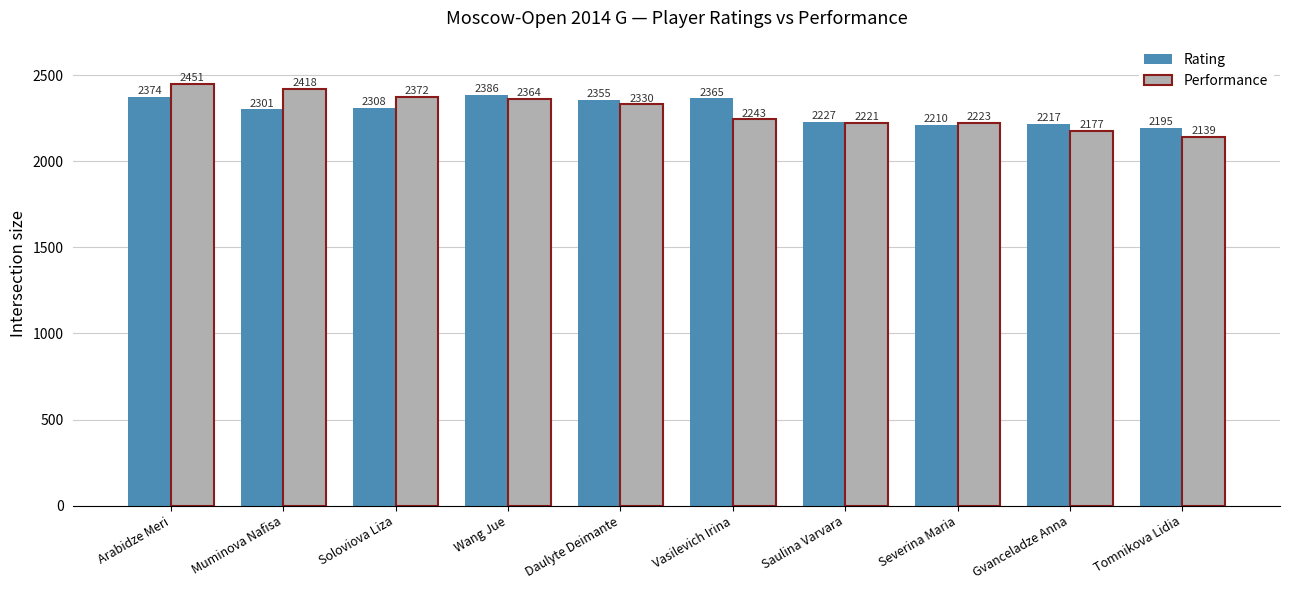

What is the difference between the maximum and minimum values in the Rating series?

191